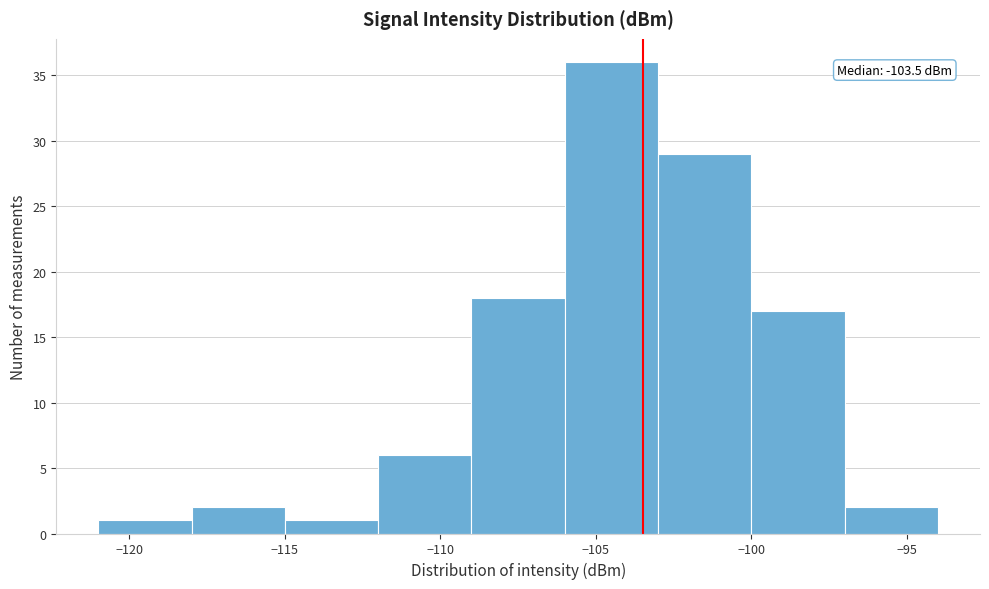

Over which range of the x-axis is the bar tallest?

-106 to -103